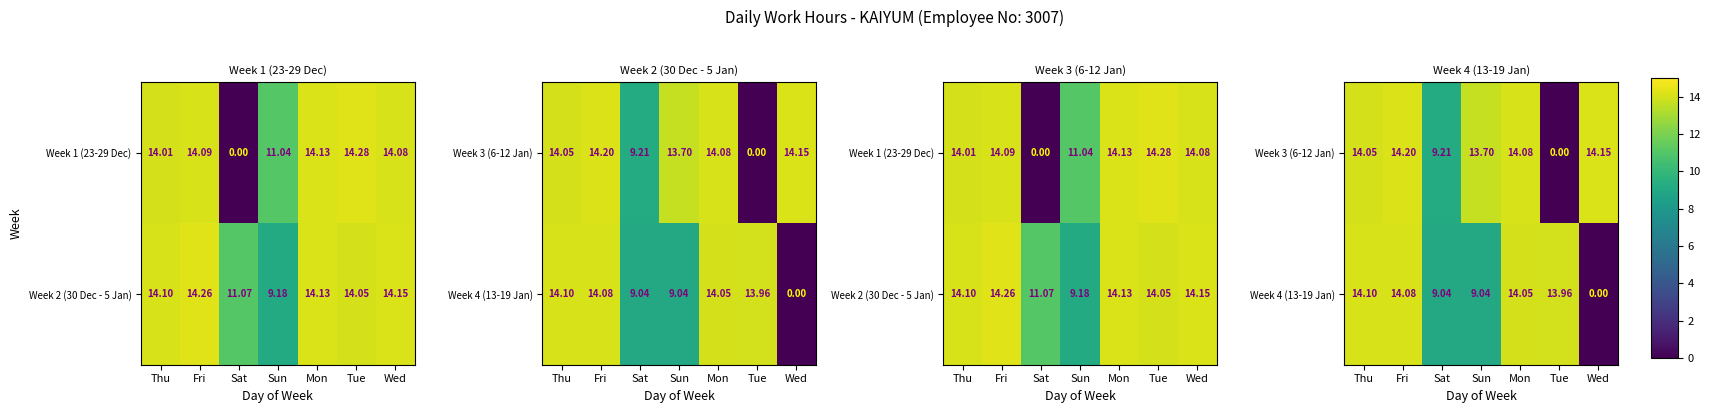

Which category has the lowest value across all series?

Tue